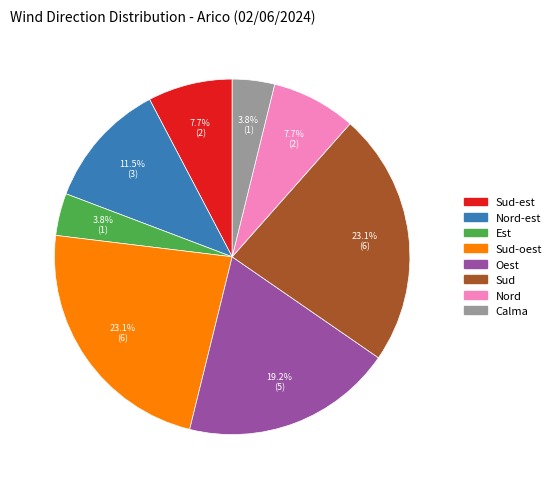

How many segments does this pie chart have?

8